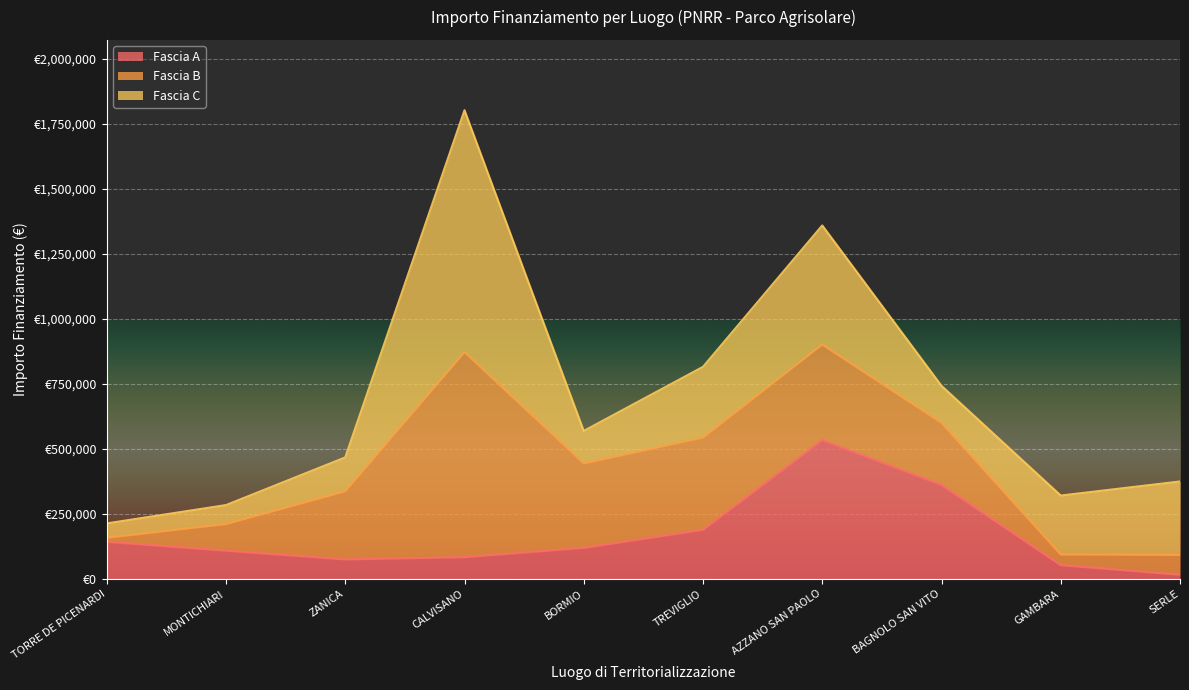

At which category is the sum across all series the highest?

CALVISANO